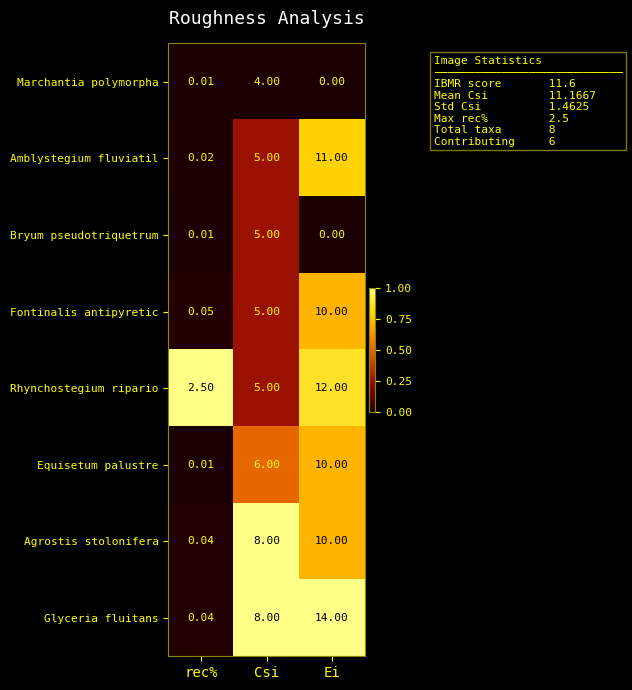

Which series has the largest total across all categories?

Glyceria fluitans